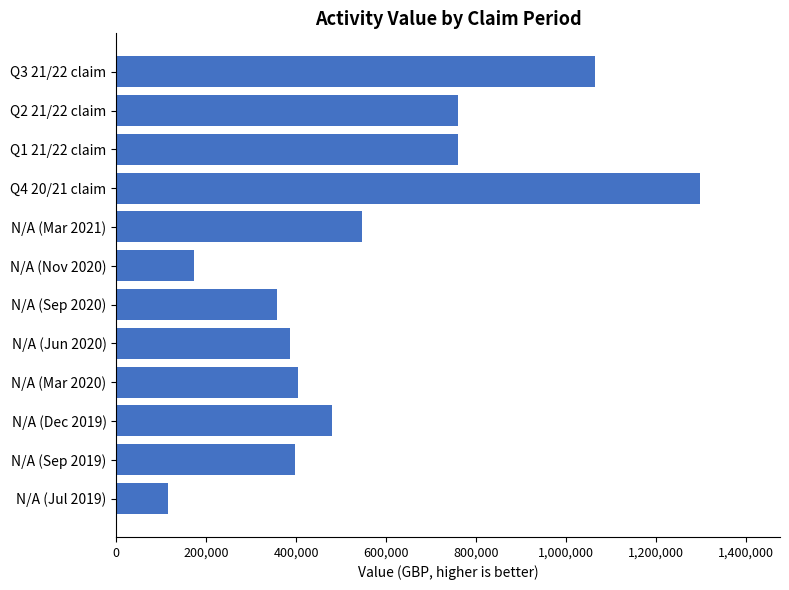

What is the average value?

561736.3